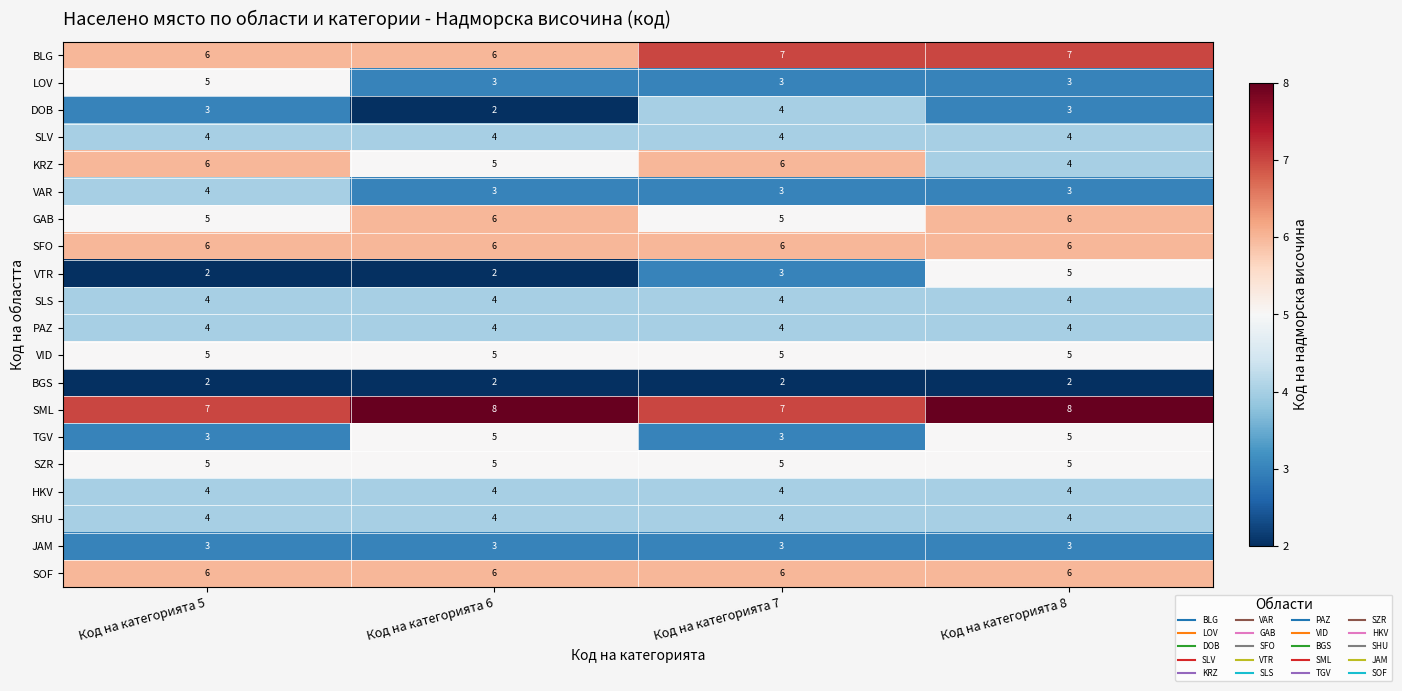

How many data points does each series have?

4